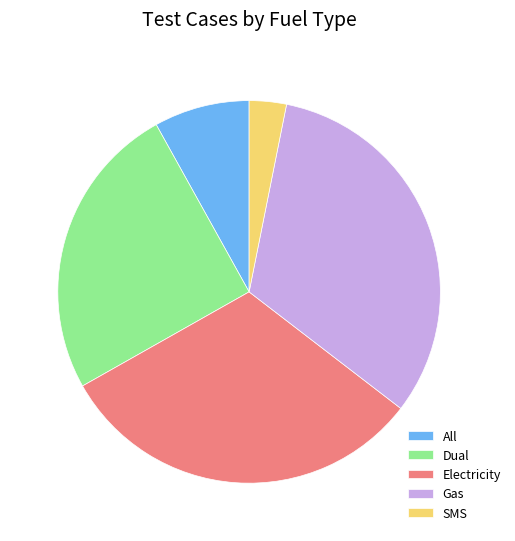

Does All account for over 50% of the chart?

No